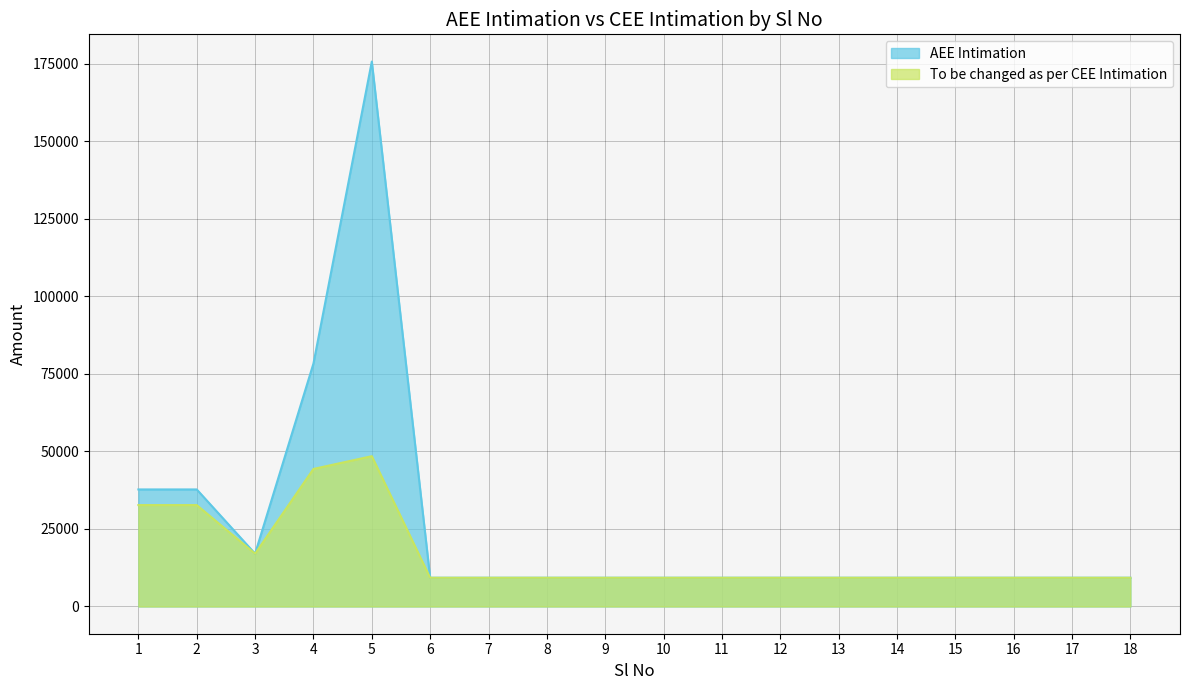

How many values in the AEE Intimation series exceed 9260?

5